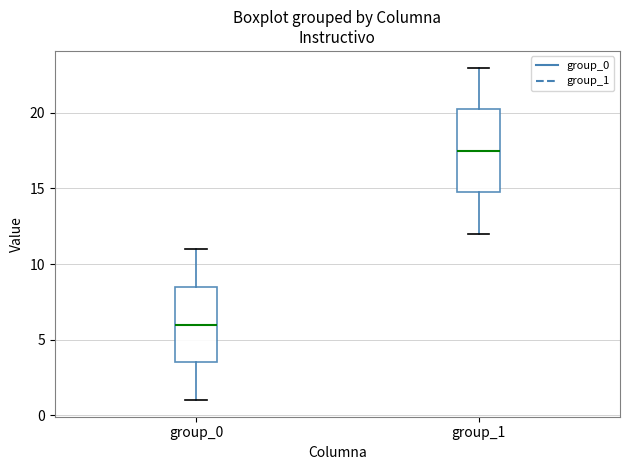

Reading left to right, transcribe this box plot: for each box, give where its median line is, the range the box spans, and where its two whiskers end, as read against the y-axis. The values are not printed on the chart, so give them approximately, as read against the axis.

group_0: median 6.0, box 3.5 to 8.5, whiskers 1.0 to 11.0
group_1: median 17.5, box 15.0 to 20.5, whiskers 12.0 to 23.0